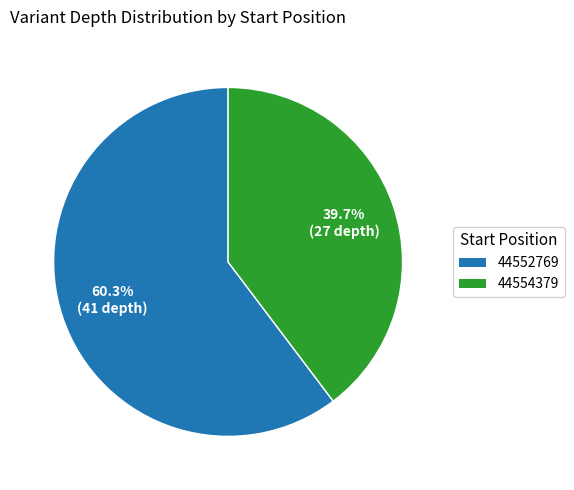

To the nearest percent, what portion does 44552769 represent?

60%